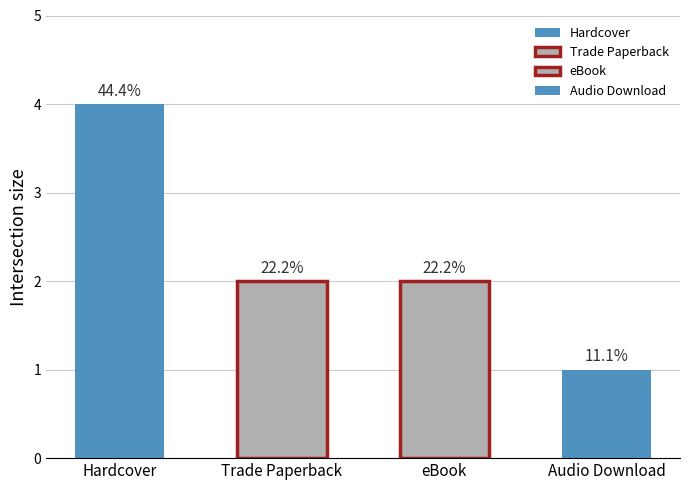

True or false: the data shows 5 at Hardcover.

False